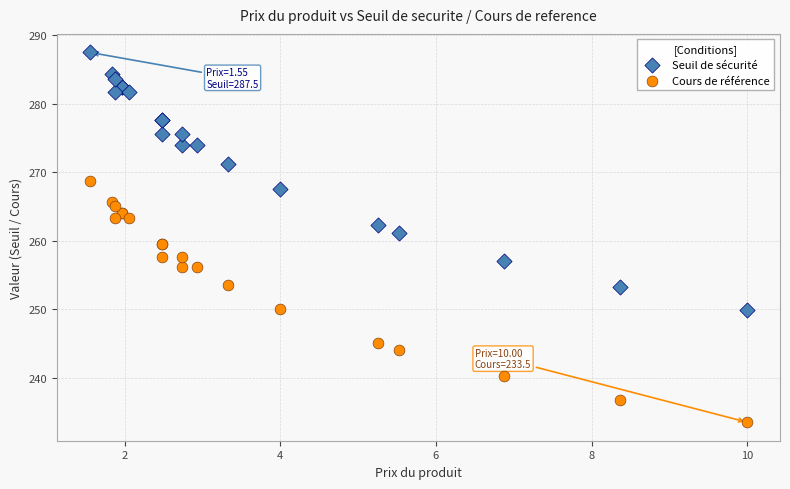

Which series reaches the maximum Y coordinate?

Seuil de sécurité